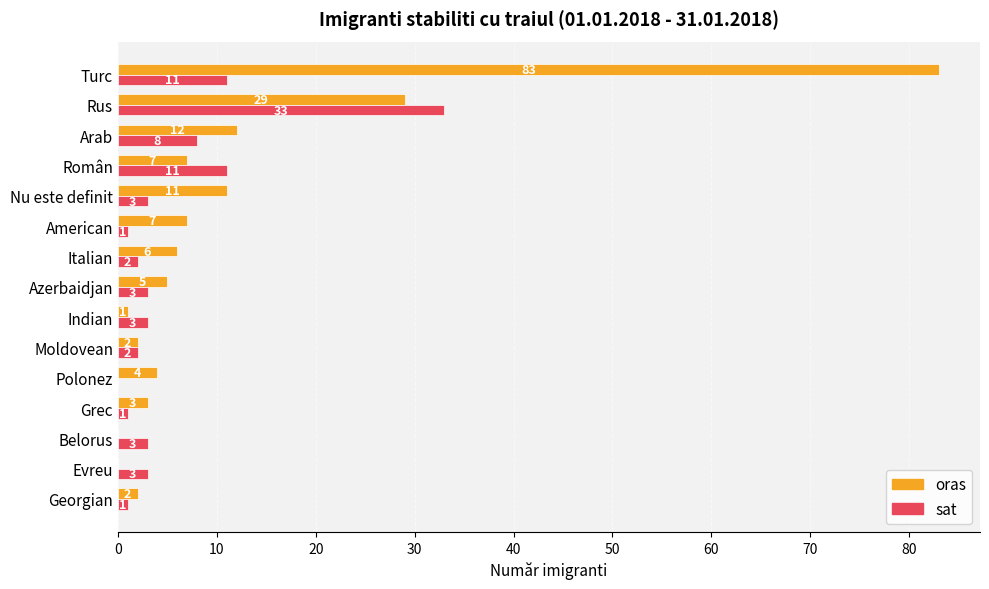

Between Georgian and Român, which series saw the biggest shift?

sat